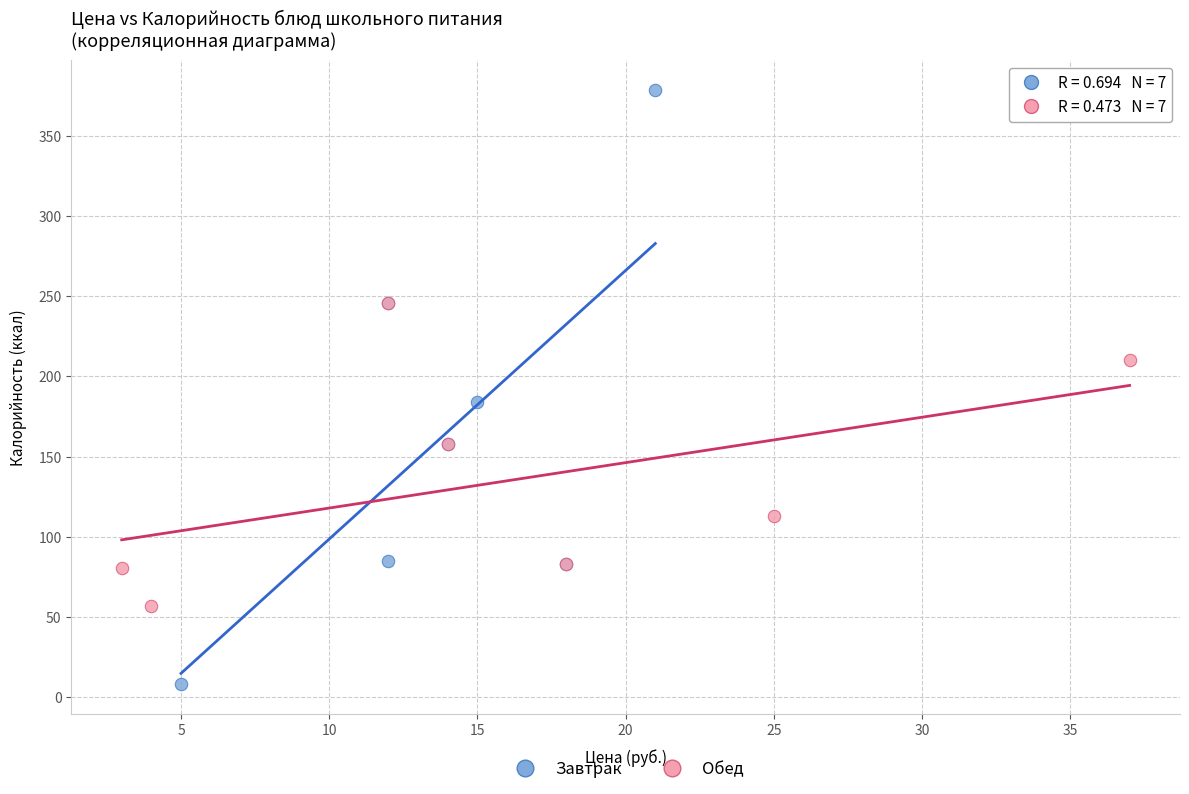

Which series contains the lowest Y value?

Завтрак